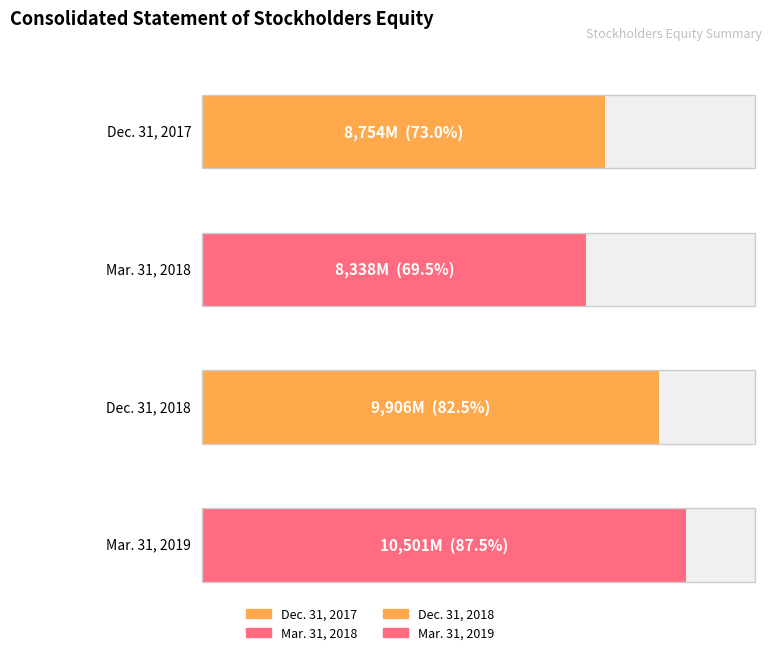

What is the minimum value shown in the chart?

8338